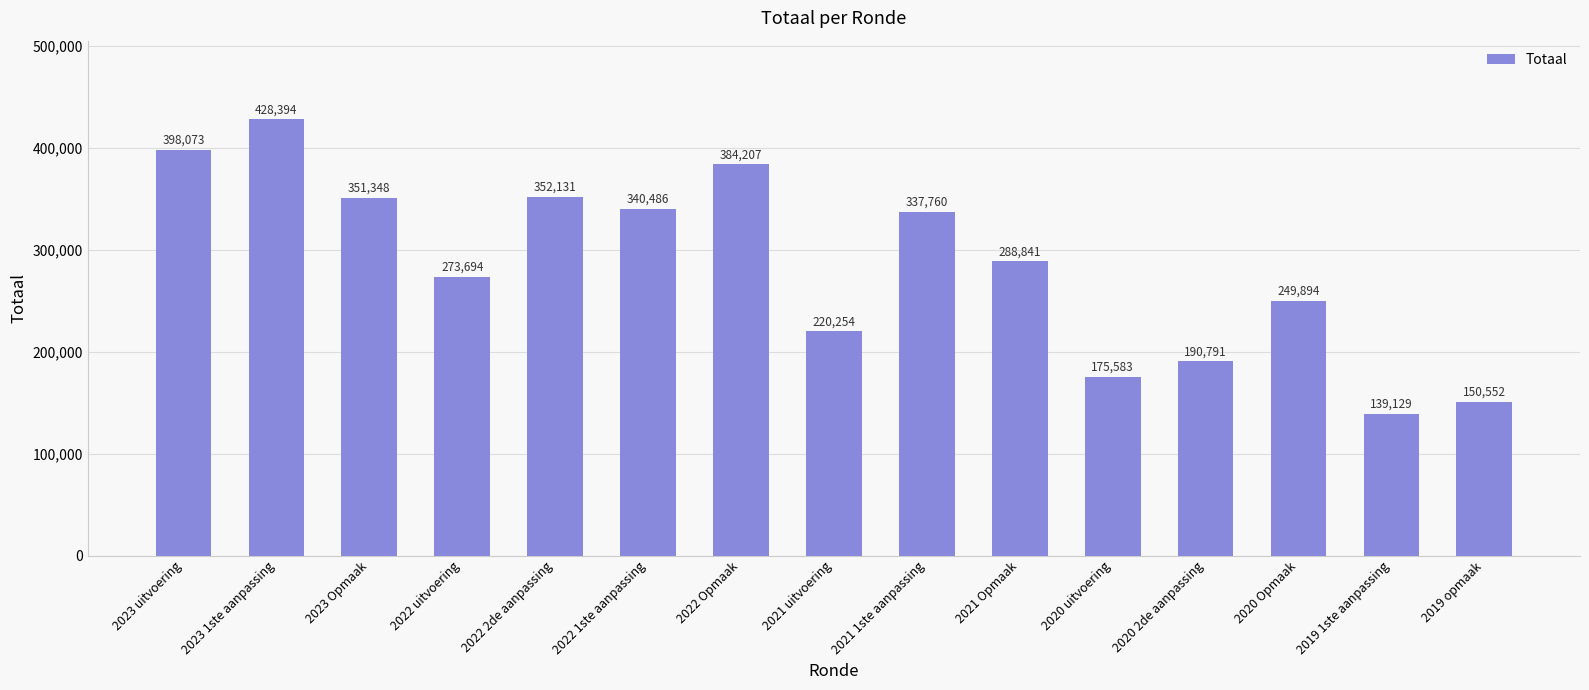

What is the value of the 10th bar from the left?

288841